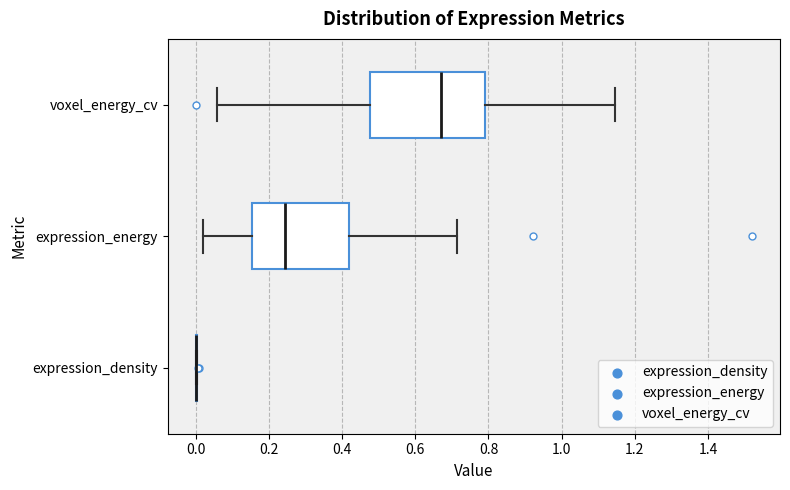

Reading bottom to top, read every box against the x-axis: the position of its median line, the range the box covers, and the ends of its whiskers. The values are not printed on the chart, so give them approximately, as read against the axis.

expression_density: box collapsed to a line at 0.00, whiskers 0.00 to 0.00
expression_energy: median 0.24, box 0.16 to 0.42, whiskers 0.02 to 0.72
voxel_energy_cv: median 0.68, box 0.48 to 0.80, whiskers 0.06 to 1.14